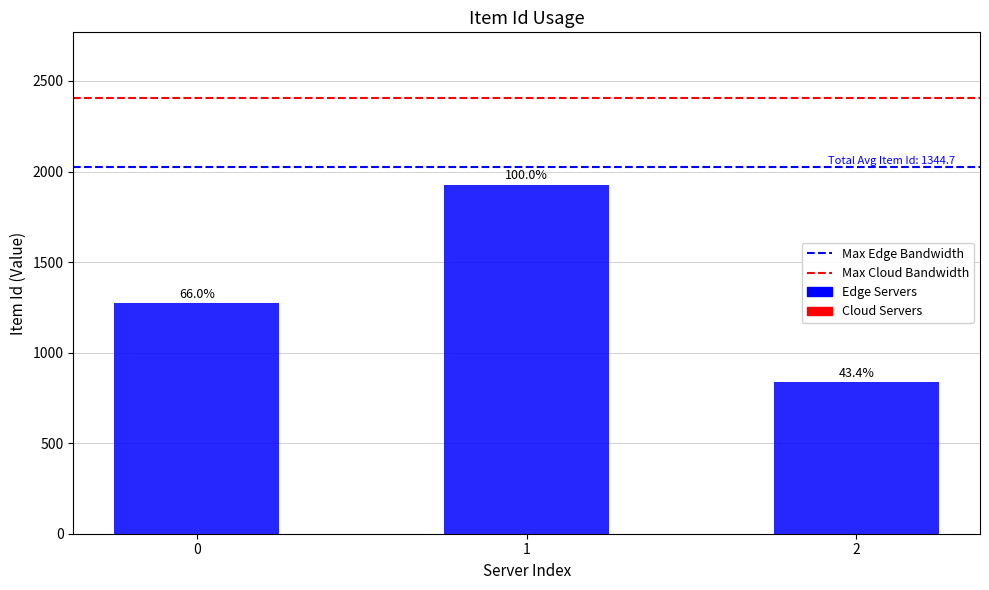

Rank the categories by value from lowest to highest.

2, 0, 1